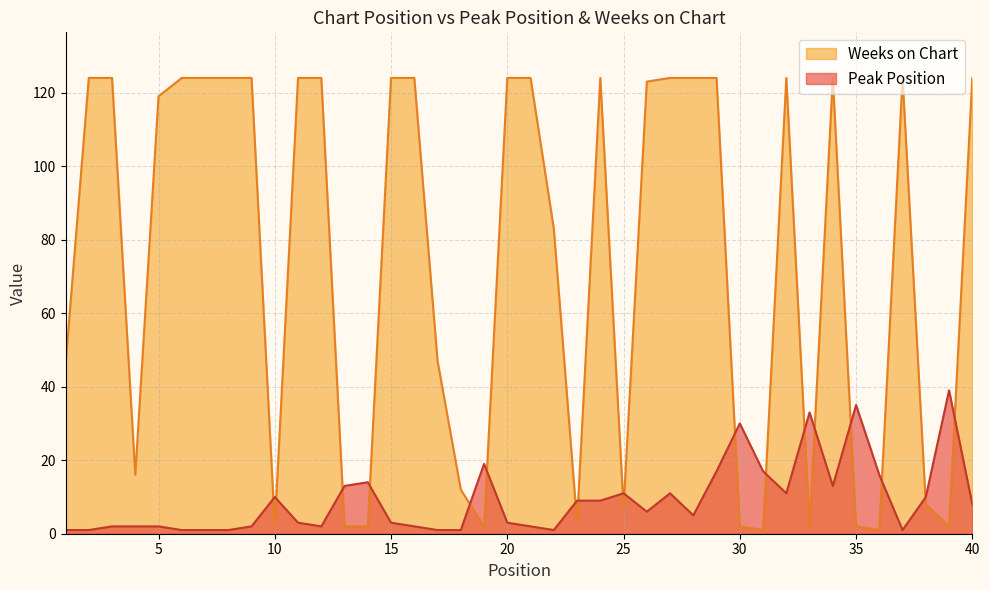

How many interior local valleys does the Weeks on Chart series have?

9